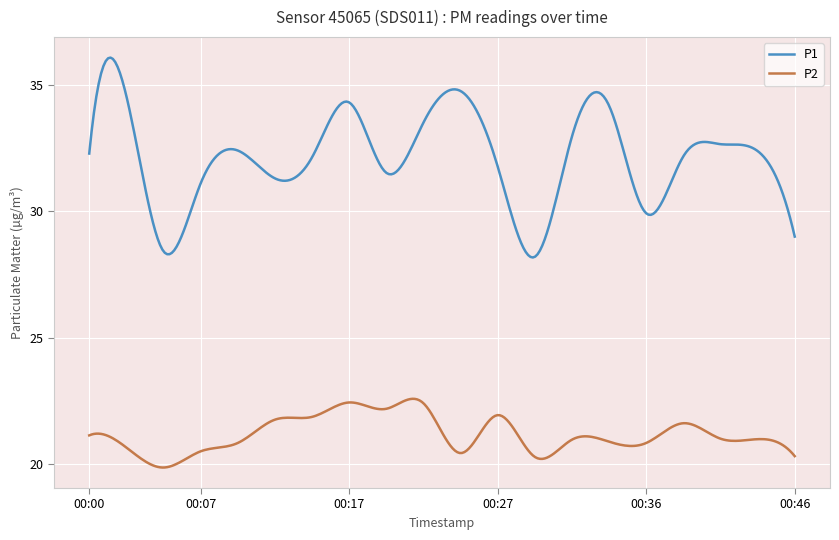

List the series in order of their overall mean, lowest first.

P2, P1